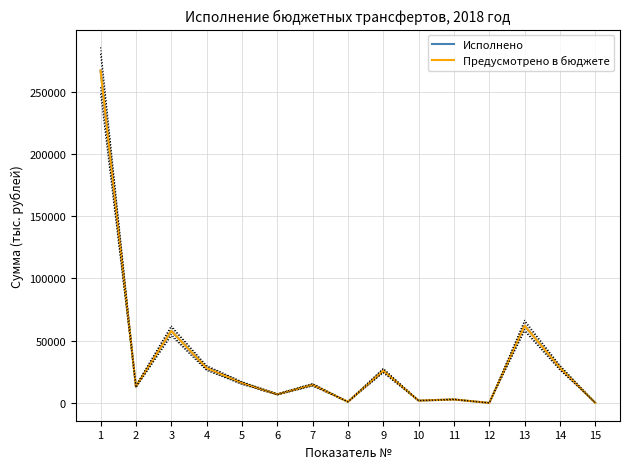

The Предусмотрено в бюджете series shows 36237.5 at 9. True or false?

False